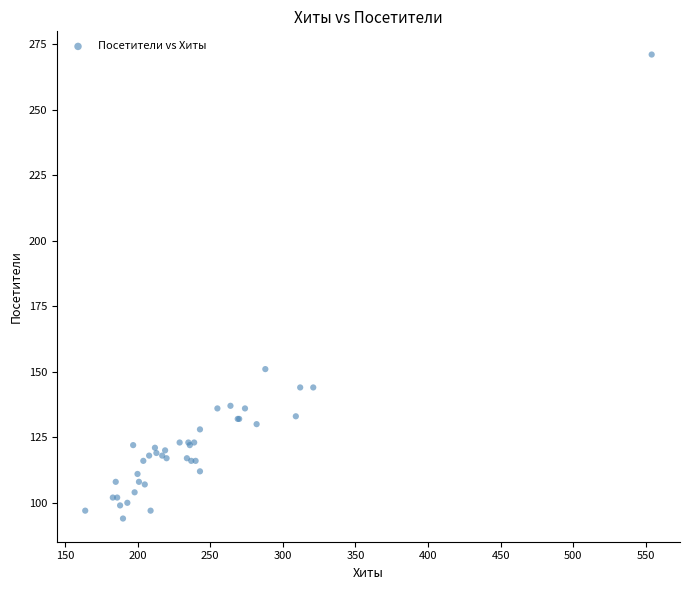

What Y value in the scatter plot is closest to 182?

151